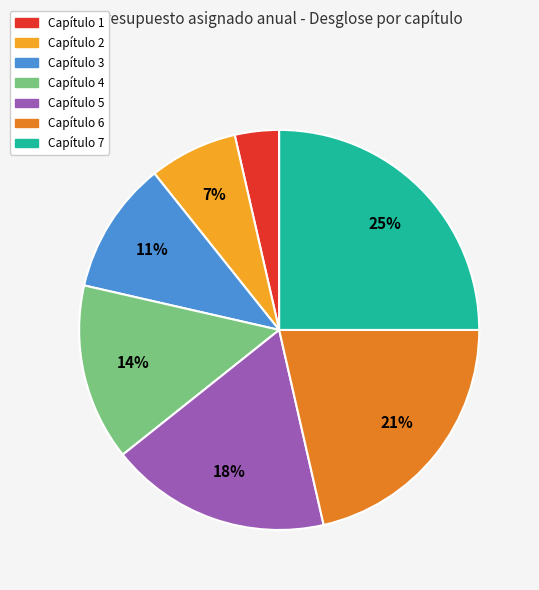

Which slice is the smallest?

Capítulo 1